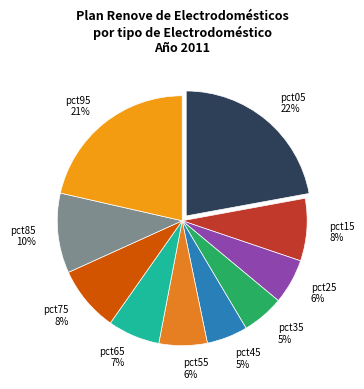

True or false: pct95 accounts for 21% of the total.

True